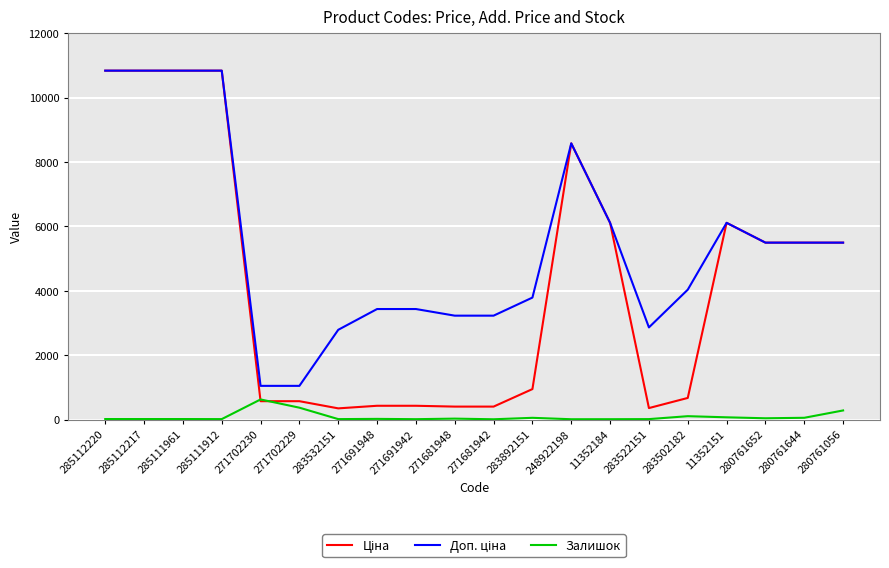

What is the total value across all series at 271702229?

1989.6